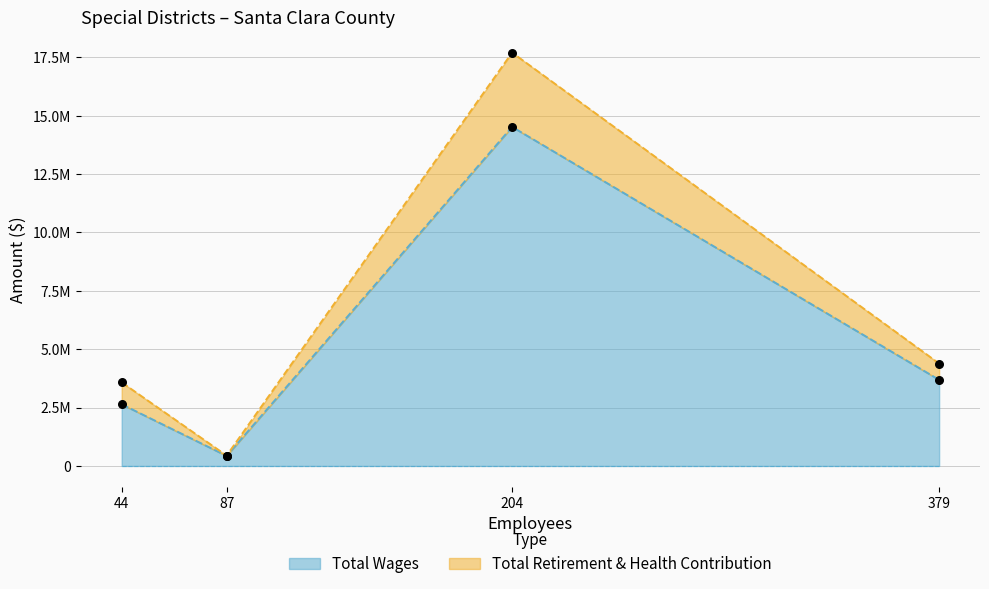

Which series reaches the minimum Y coordinate?

Total Wages